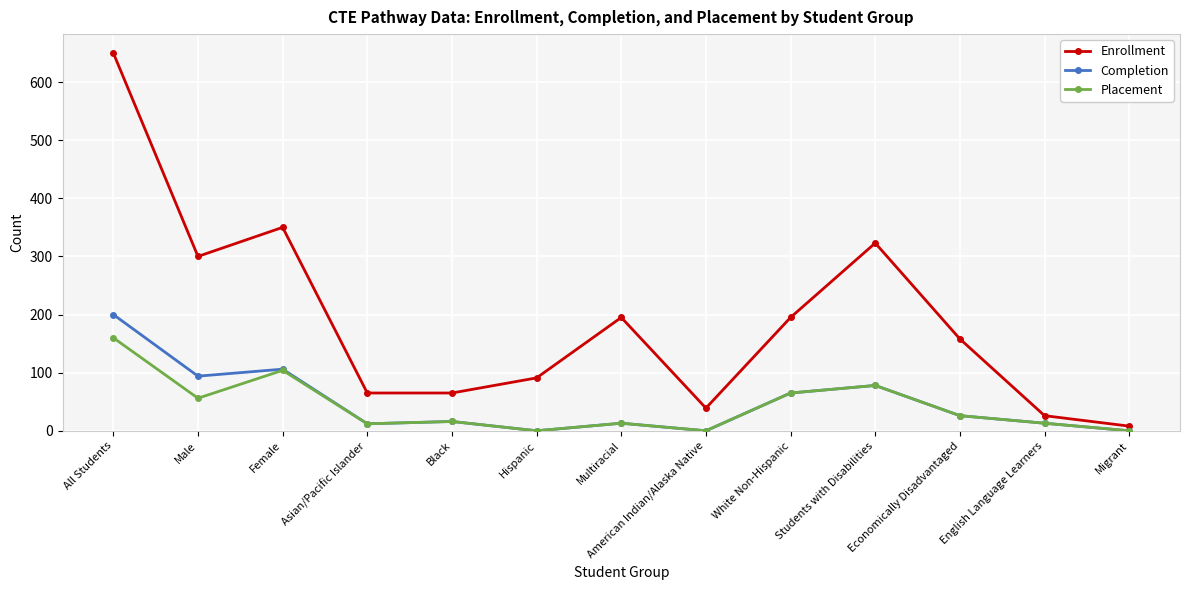

What is the difference between the maximum and minimum values in the Placement series?

160